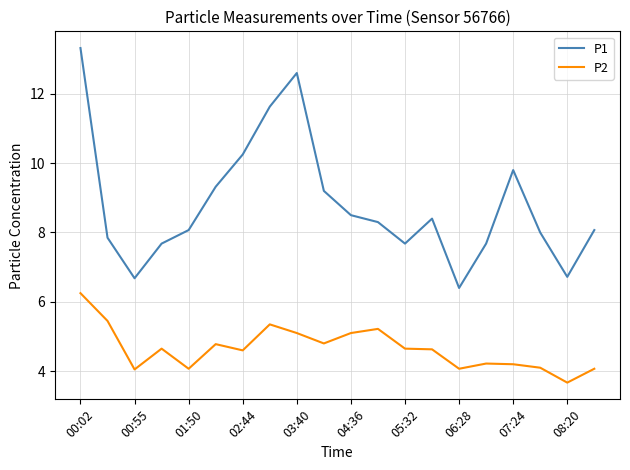

What is the average value of the P1 series?

8.8